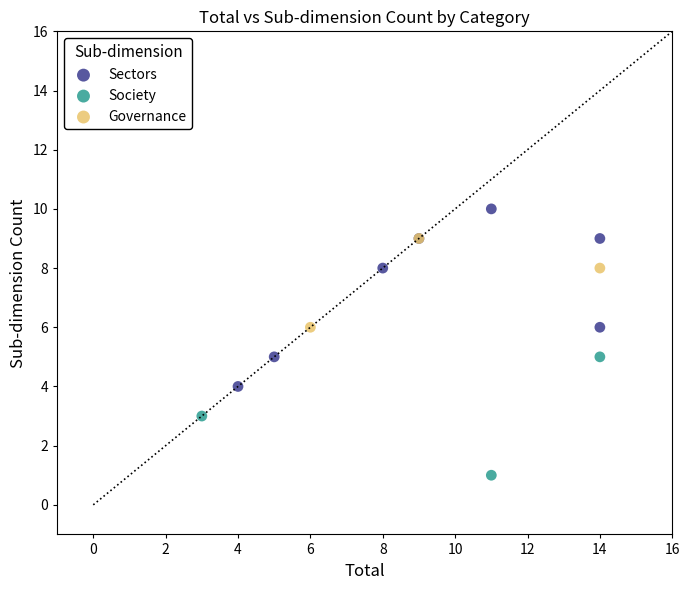

Which series reaches the minimum Y coordinate?

Society